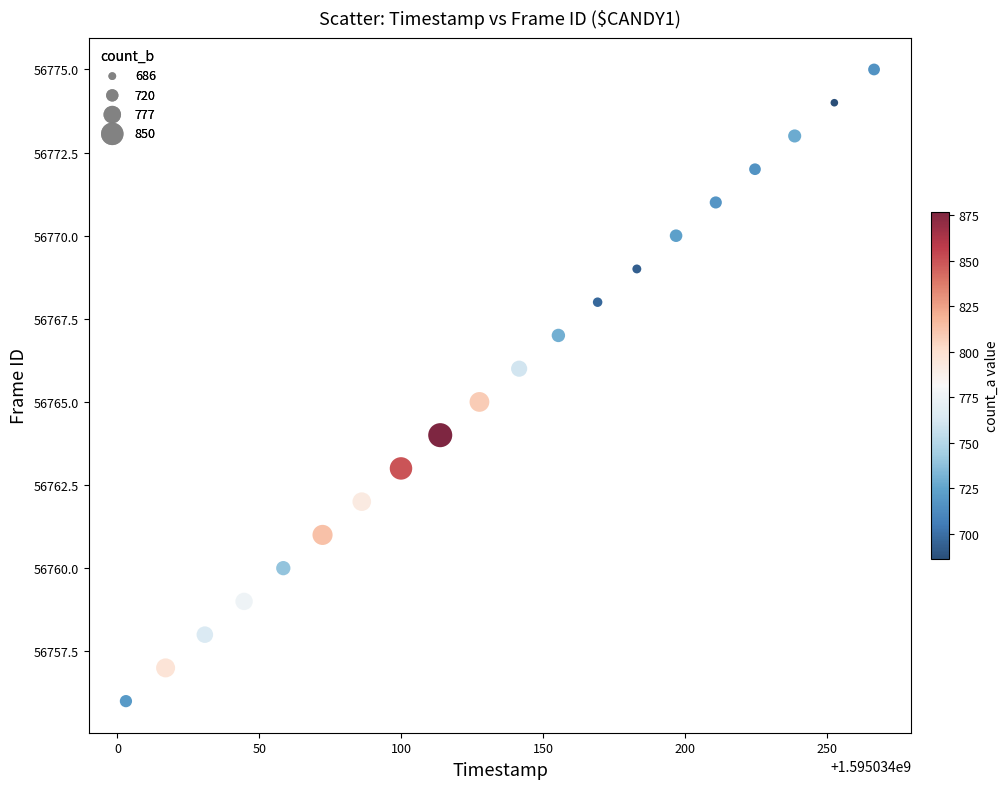

What is the range of Y values (max minus min)?

19